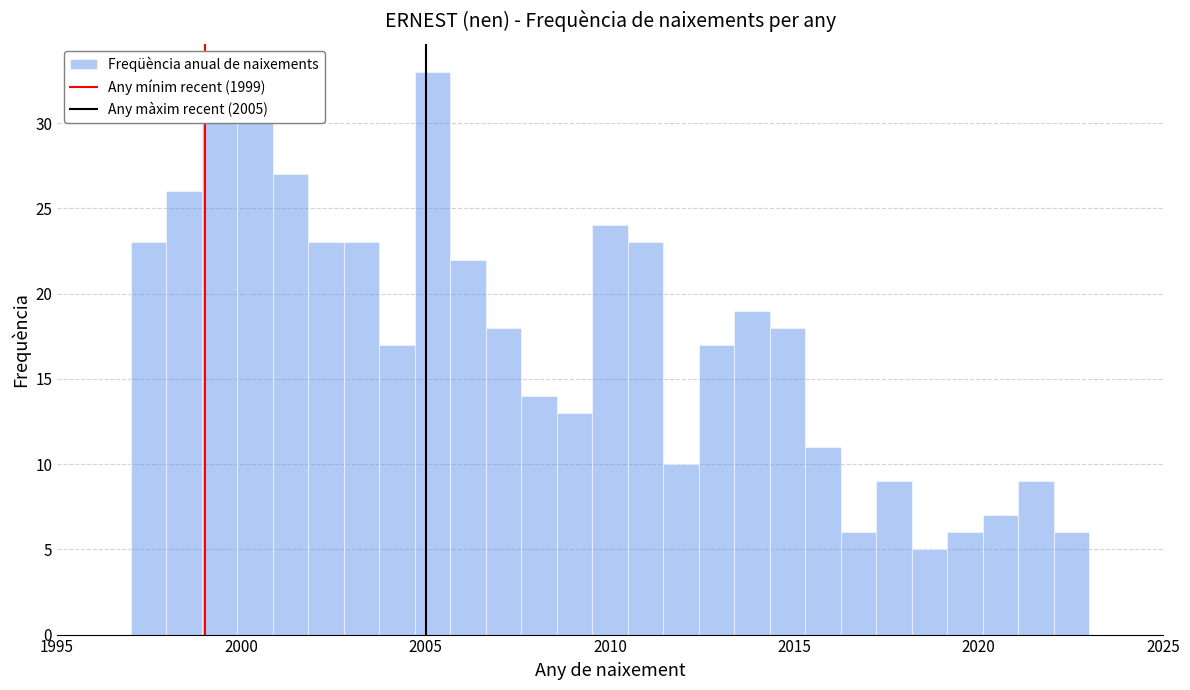

Read against the x-axis, roughly where is the centre of the tallest bar?

2005.0